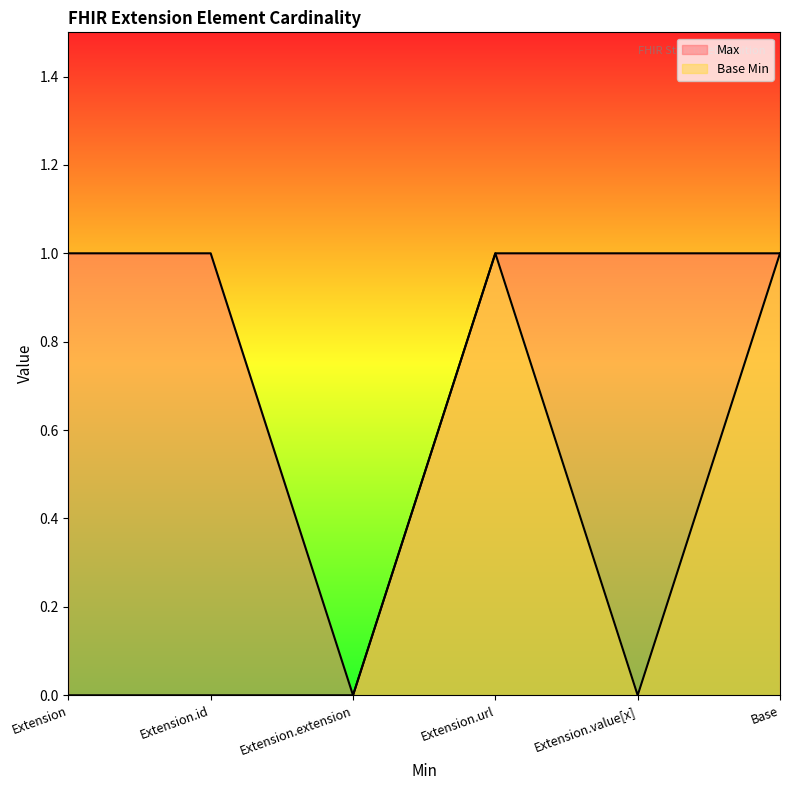

What is the greatest value displayed?

1